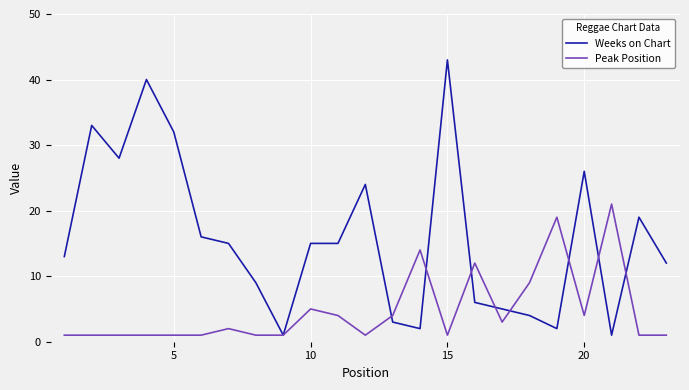

List the series in order of their peak value, lowest first.

Peak Position, Weeks on Chart